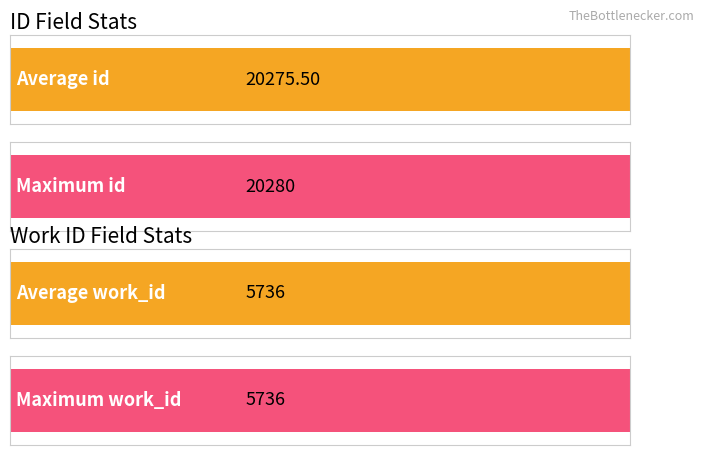

True or false: work_id has a value of 5736 at 20273.

True